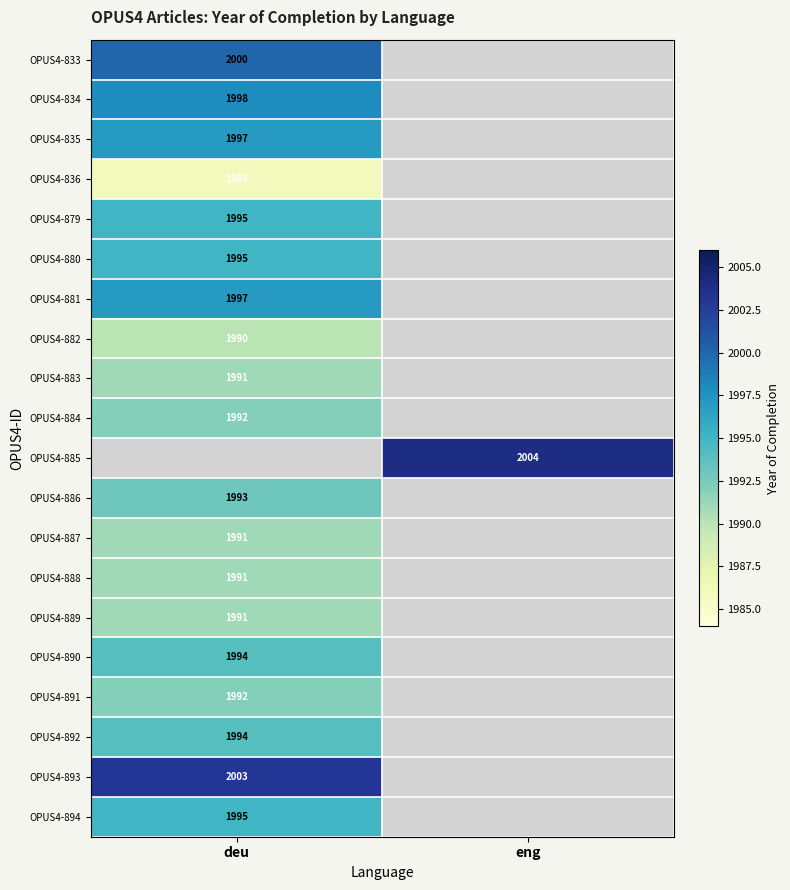

The OPUS4-892 series shows 3218 at deu. True or false?

False